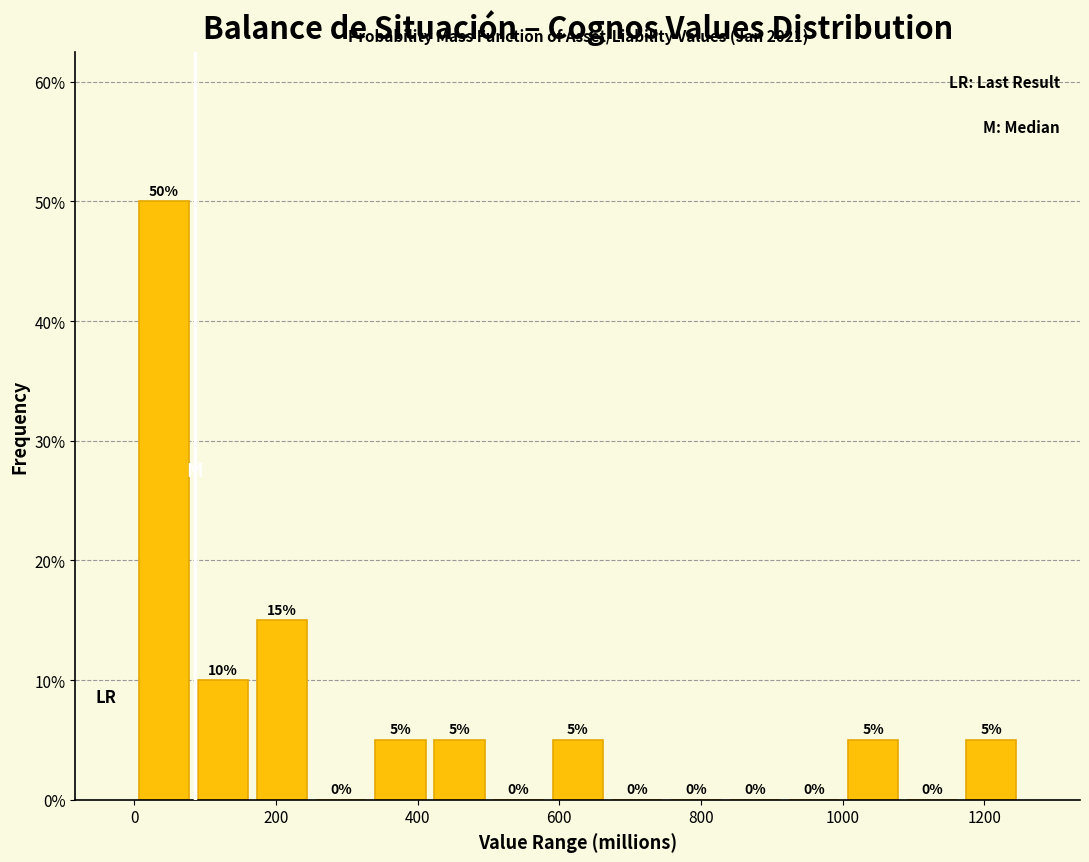

Reading left to right, transcribe this chart: for each bar, give the range it covers on the x-axis and its height. The bar edges are not printed on the chart, so give them approximately, as read against the axis.

0 to 80: 50
80 to 160: 10
160 to 260: 15
260 to 340: 0
340 to 420: 5
420 to 500: 5
500 to 580: 0
580 to 660: 5
660 to 760: 0
760 to 840: 0
840 to 920: 0
920 to 1000: 0
1000 to 1080: 5
1080 to 1160: 0
1160 to 1260: 5